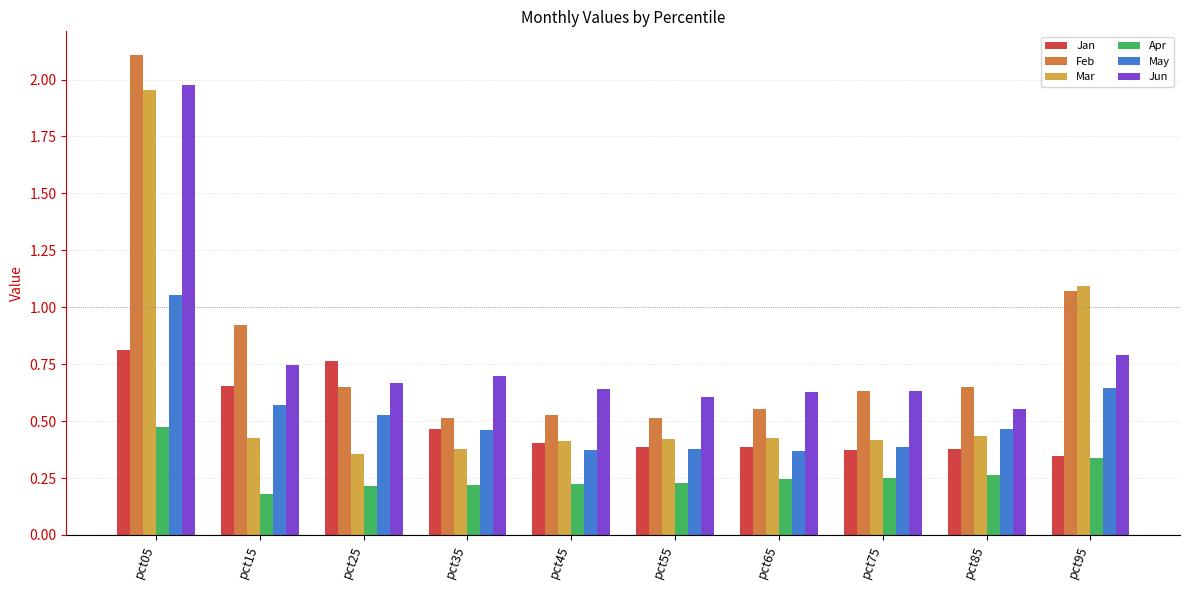

What are all the series names shown in the legend?

Jan, Feb, Mar, Apr, May, Jun